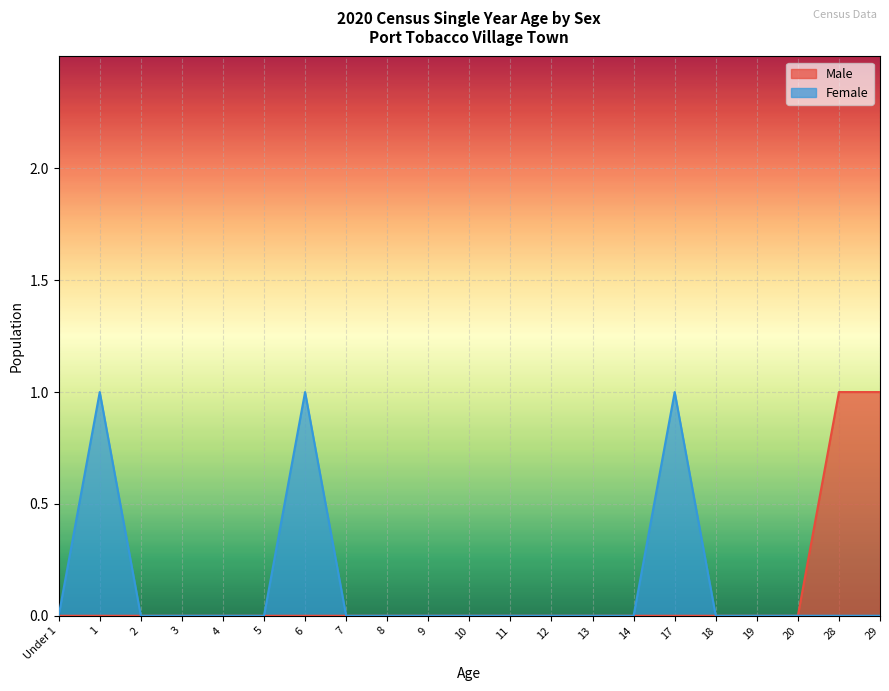

Count the number of data series in this chart.

2